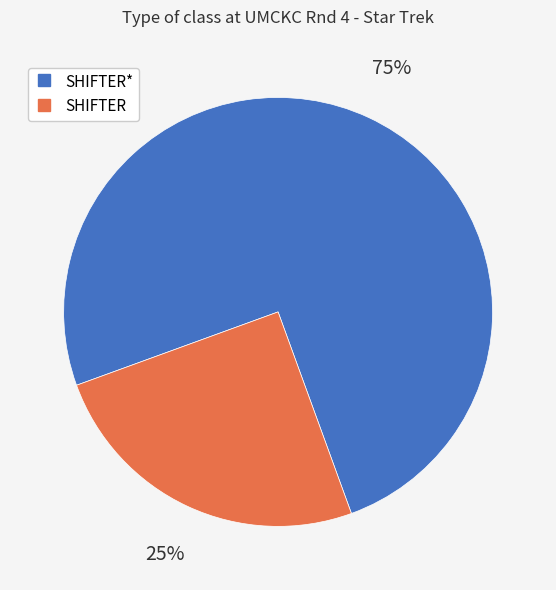

To the nearest percent, what is the difference between the largest and smallest slice percentages?

50%